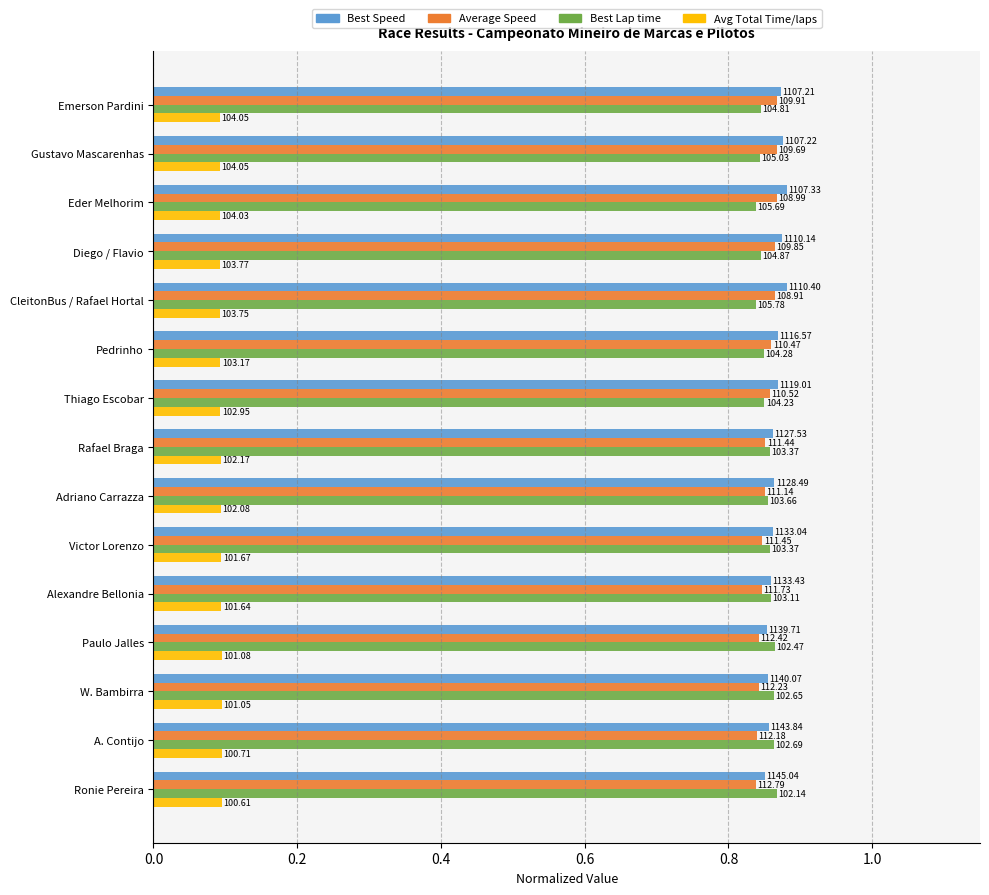

Which series has the largest range (max minus min)?

Best Speed